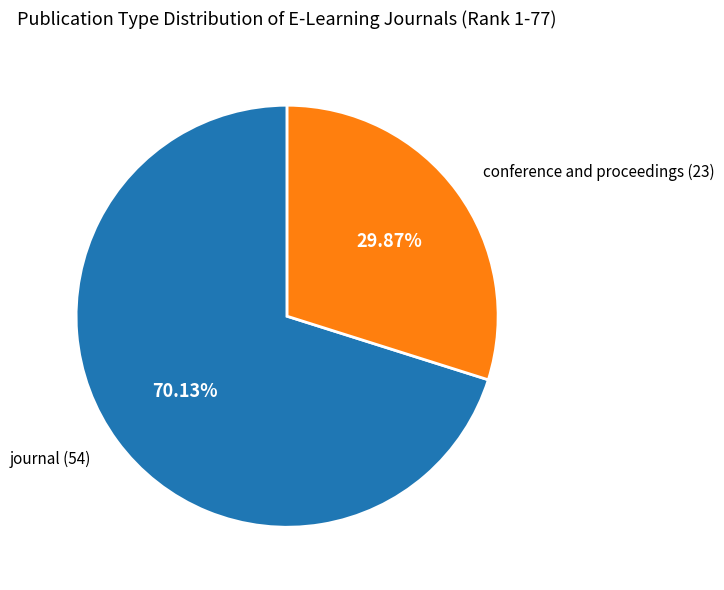

Is it true that journal is 70% of the pie?

True